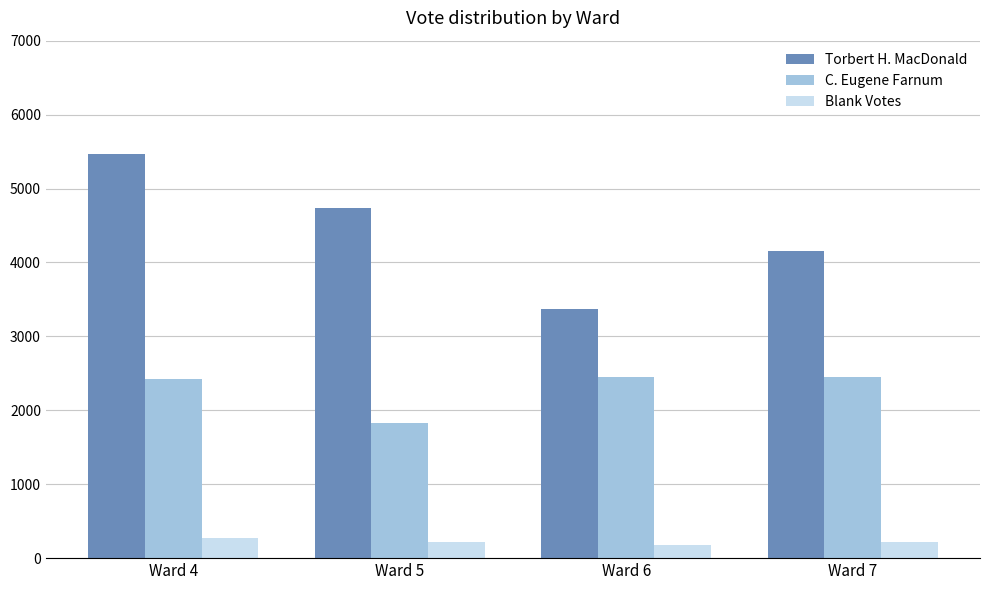

What is the highest value of the C. Eugene Farnum series?

2444